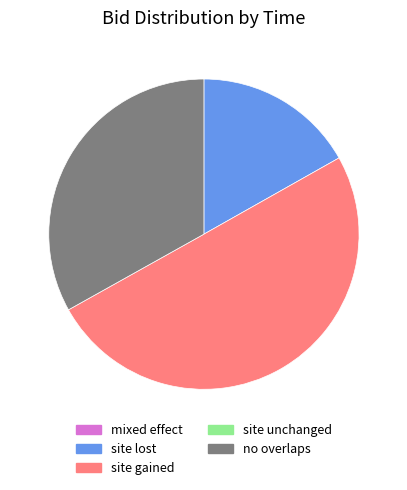

Count the number of slices in the pie.

3